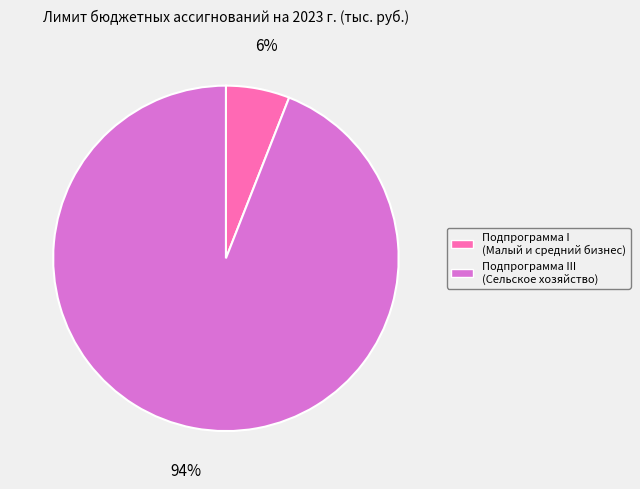

Is there any slice that represents more than half of the pie?

Yes